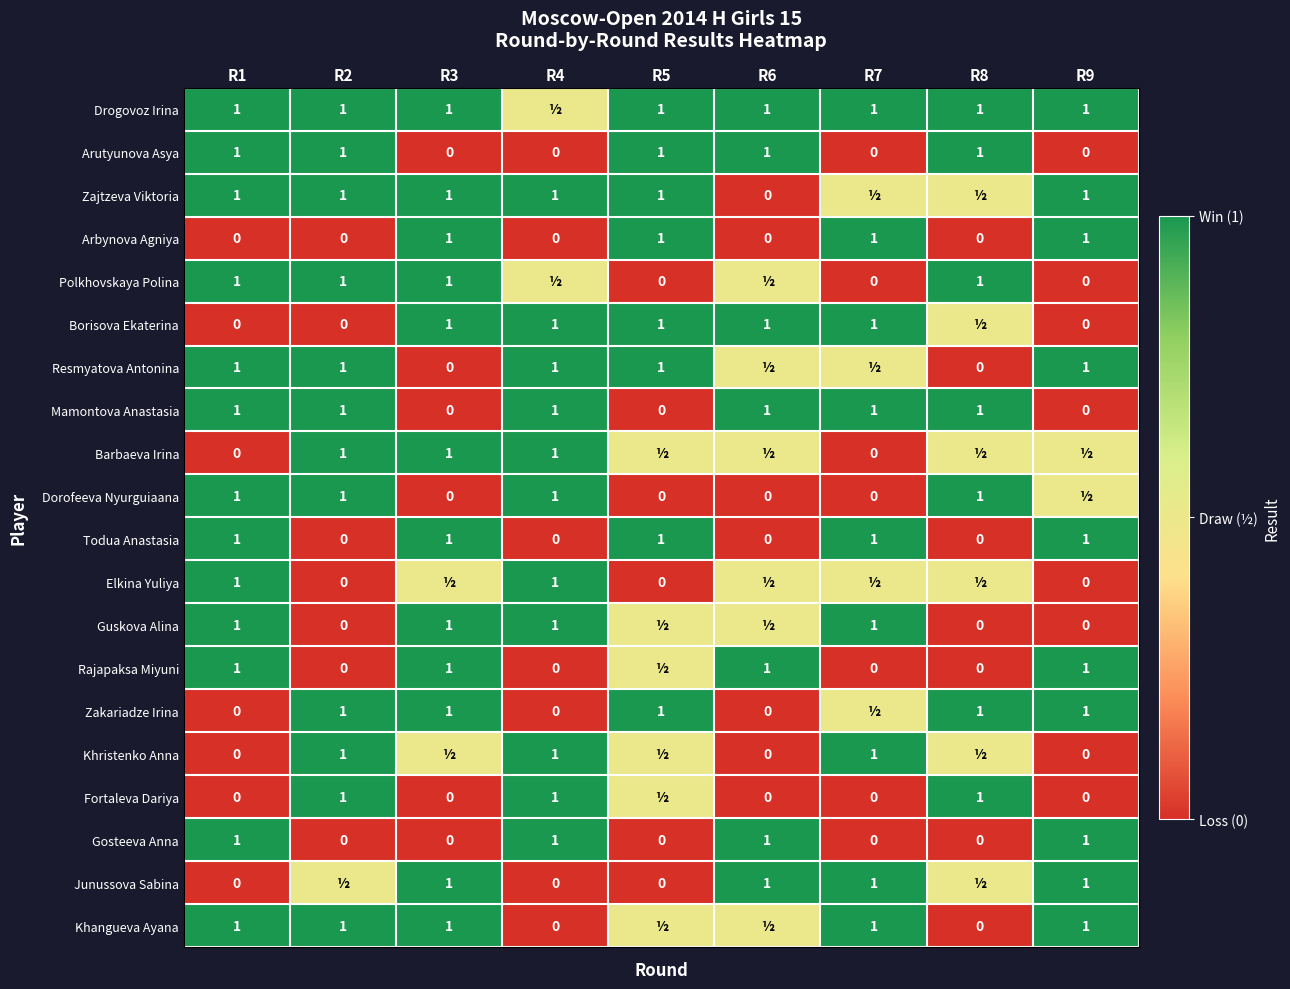

What is the difference between the highest and lowest values at R1?

1.0